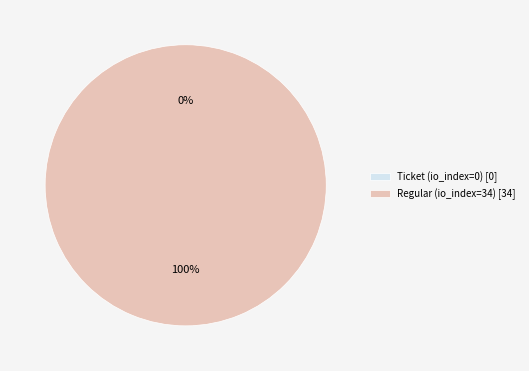

Which slice represents more than half of the pie?

Regular (io_index=34)